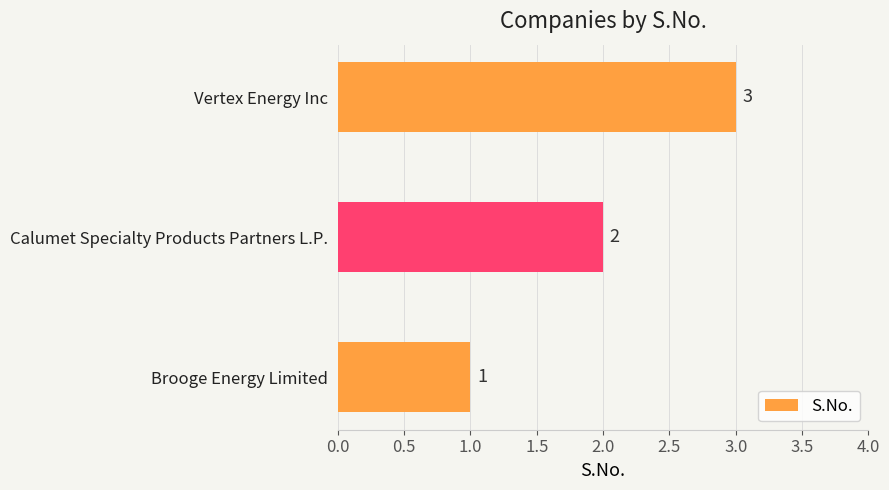

What is the change in value from Brooge Energy Limited to Vertex Energy Inc?

+2